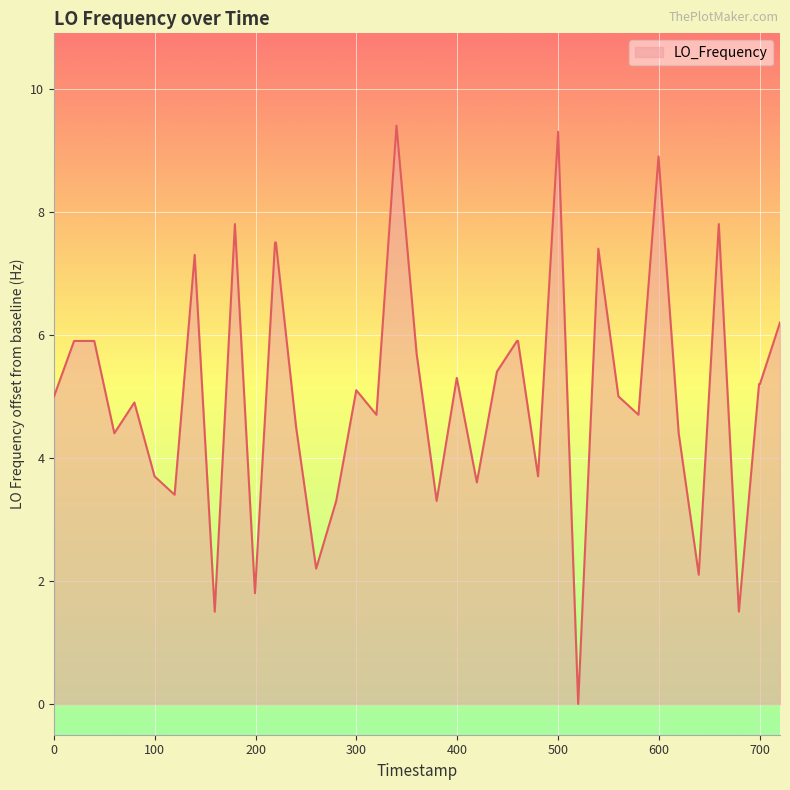

Count the number of data series in this chart.

1